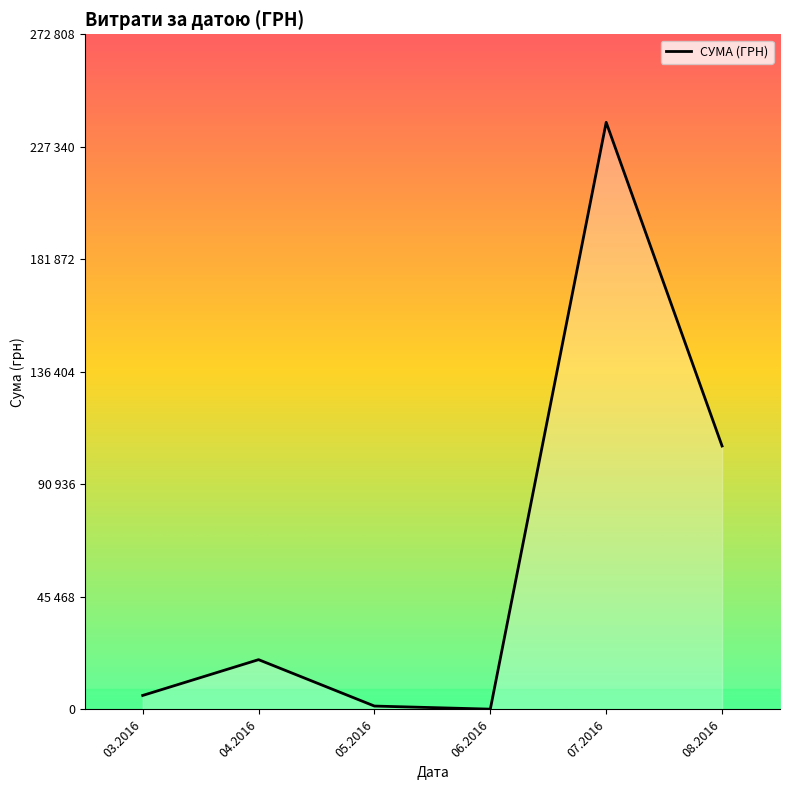

List the labels in order of value, smallest first.

06.2016, 05.2016, 03.2016, 04.2016, 08.2016, 07.2016